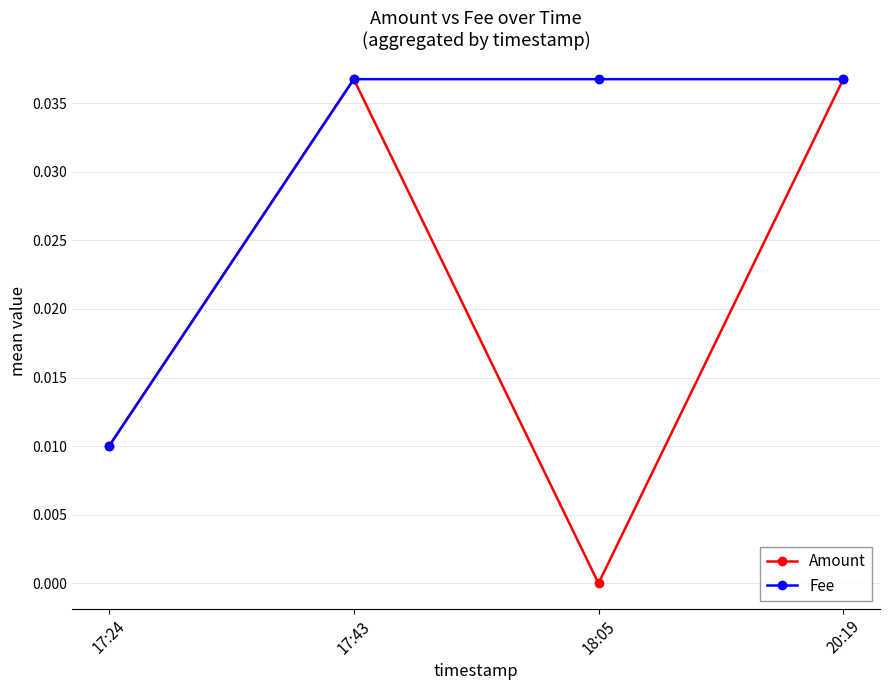

Between 17:24 and 18:05, which series saw the biggest shift?

Fee